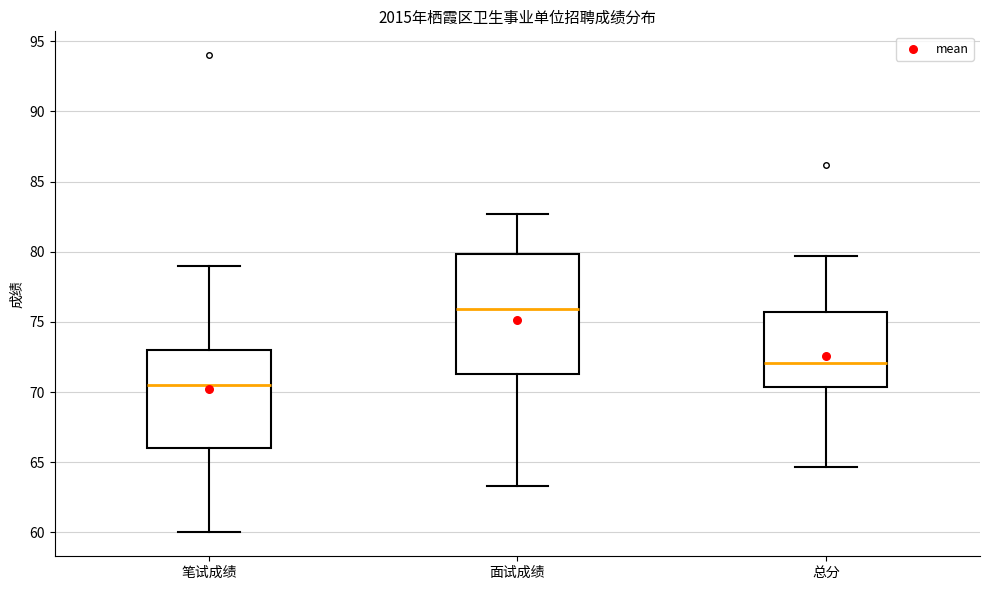

Reading left to right, transcribe this box plot: for each box, give where its median line is, the range the box spans, and where its two whiskers end, as read against the y-axis. The values are not printed on the chart, so give them approximately, as read against the axis.

笔试成绩: median 70.5, box 66.0 to 73.0, whiskers 60.0 to 79.0
面试成绩: median 76.0, box 71.5 to 80.0, whiskers 63.5 to 82.5
总分: median 72.0, box 70.5 to 75.5, whiskers 64.5 to 79.5